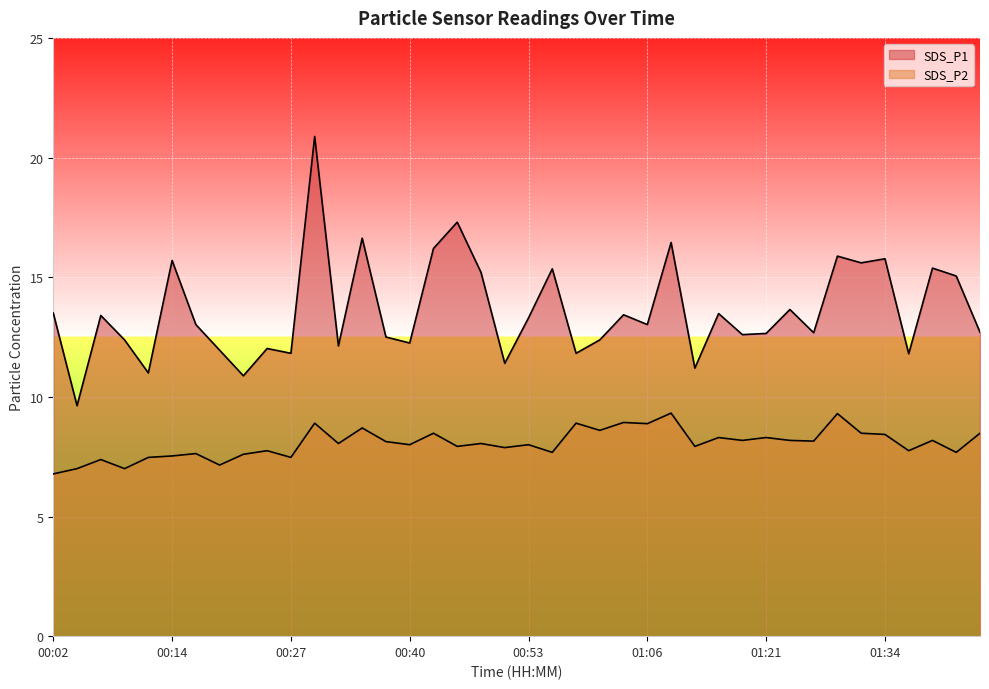

What is the total value across all series at 00:32?

20.2